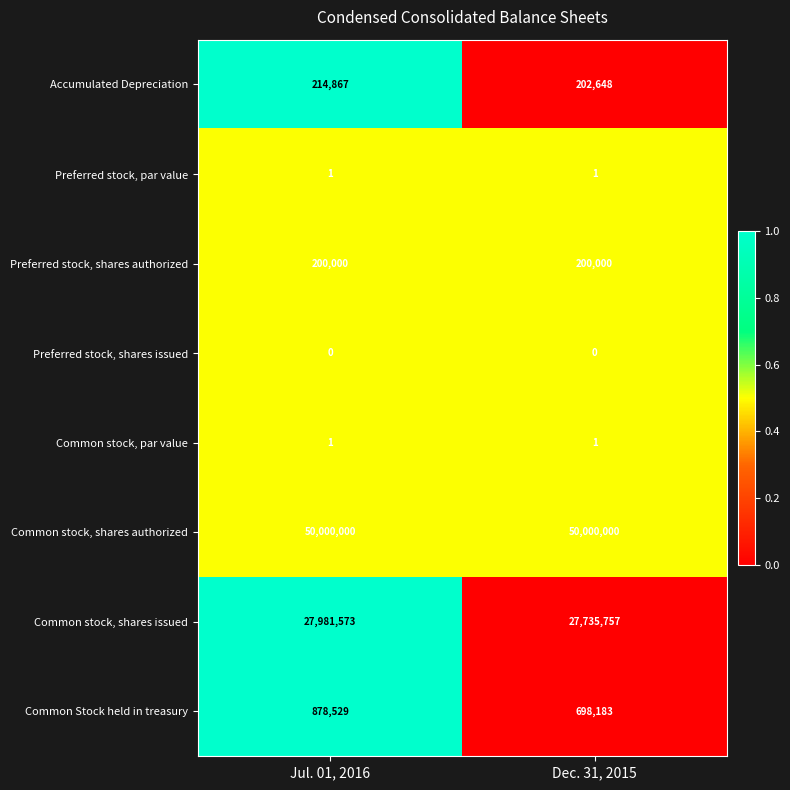

At which category is the sum across all series the highest?

Jul. 01, 2016